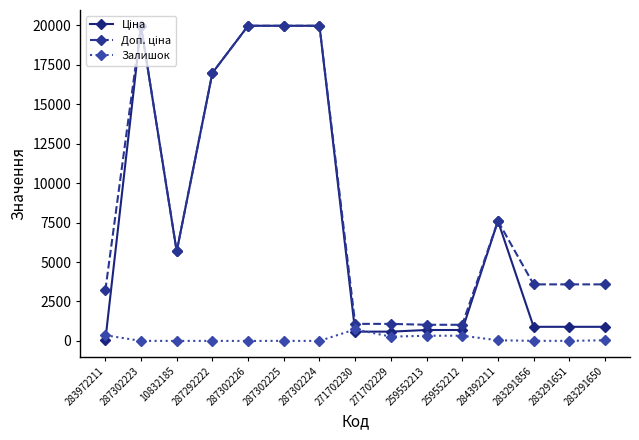

What is the total value across all series at 271702230?

2406.6